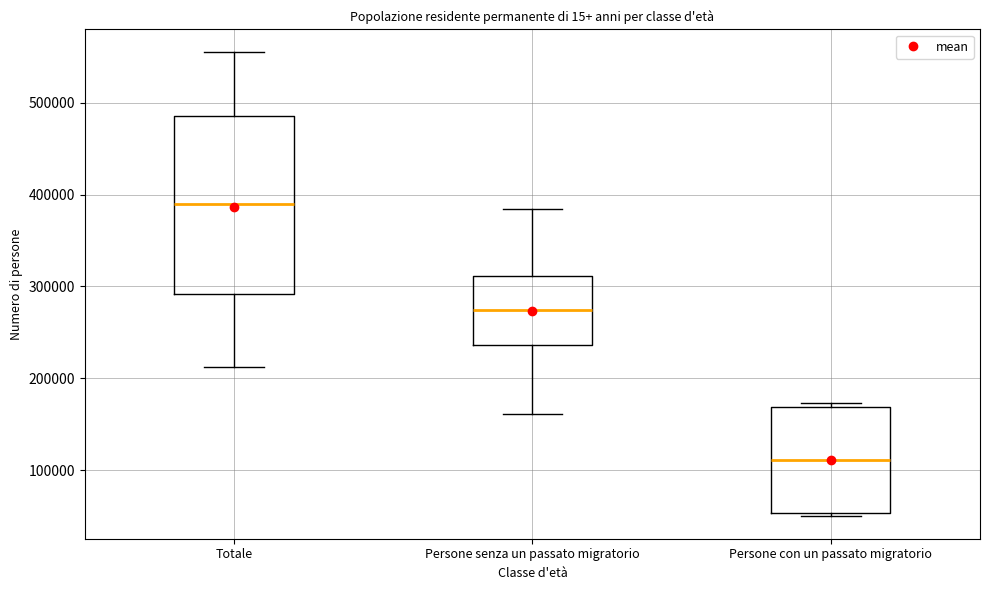

Reading left to right, read every box against the y-axis: the position of its median line, the range the box covers, and the ends of its whiskers. The values are not printed on the chart, so give them approximately, as read against the axis.

Totale: median 390000, box 290000 to 490000, whiskers 210000 to 550000
Persone senza un passato migratorio: median 270000, box 240000 to 310000, whiskers 160000 to 380000
Persone con un passato migratorio: median 110000, box 50000 to 170000, whiskers 50000 (just below the box's lower edge) to 170000 (just above the box's upper edge)